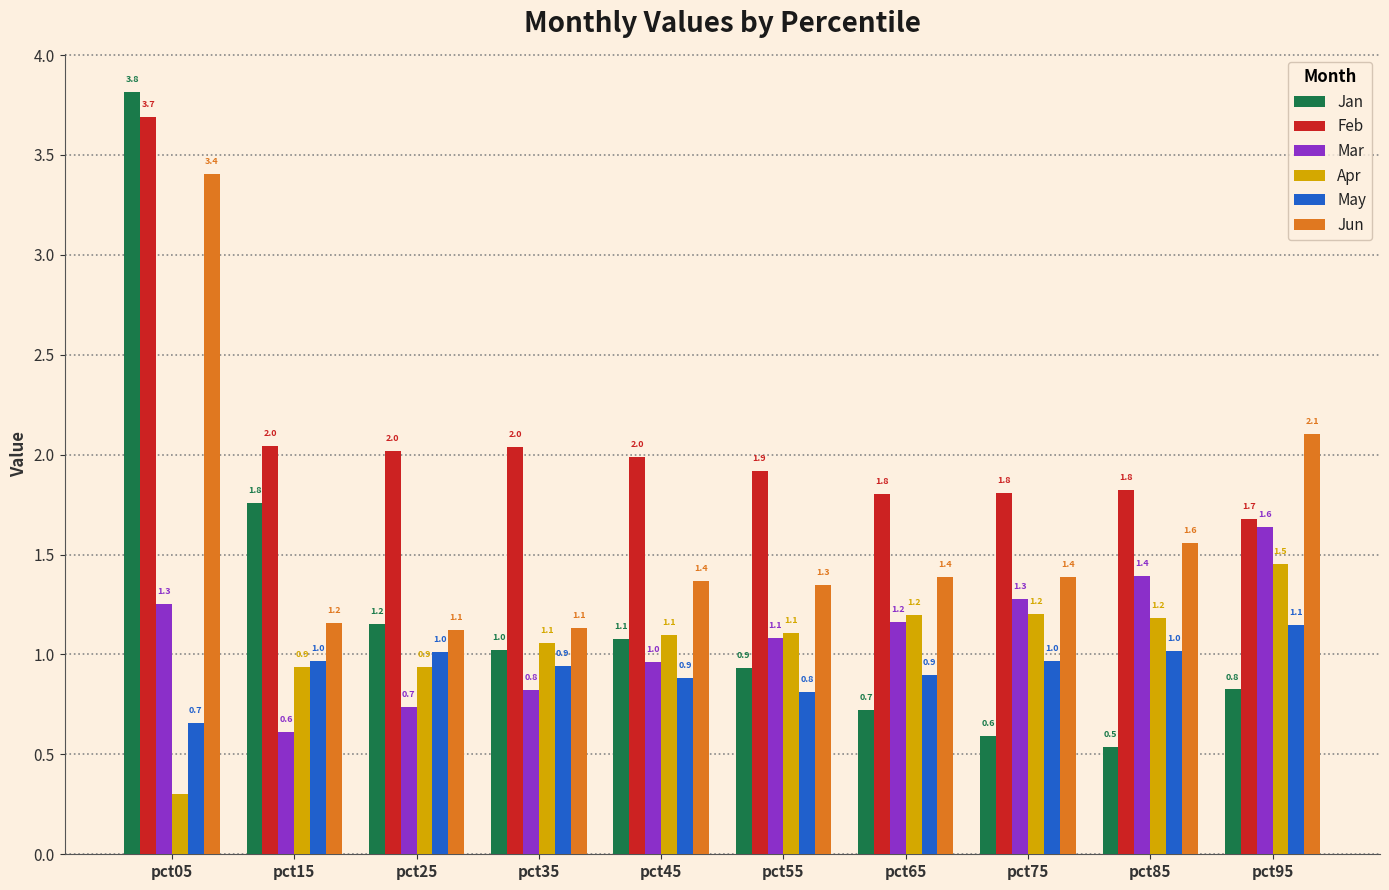

Which series has the largest range (max minus min)?

Jan